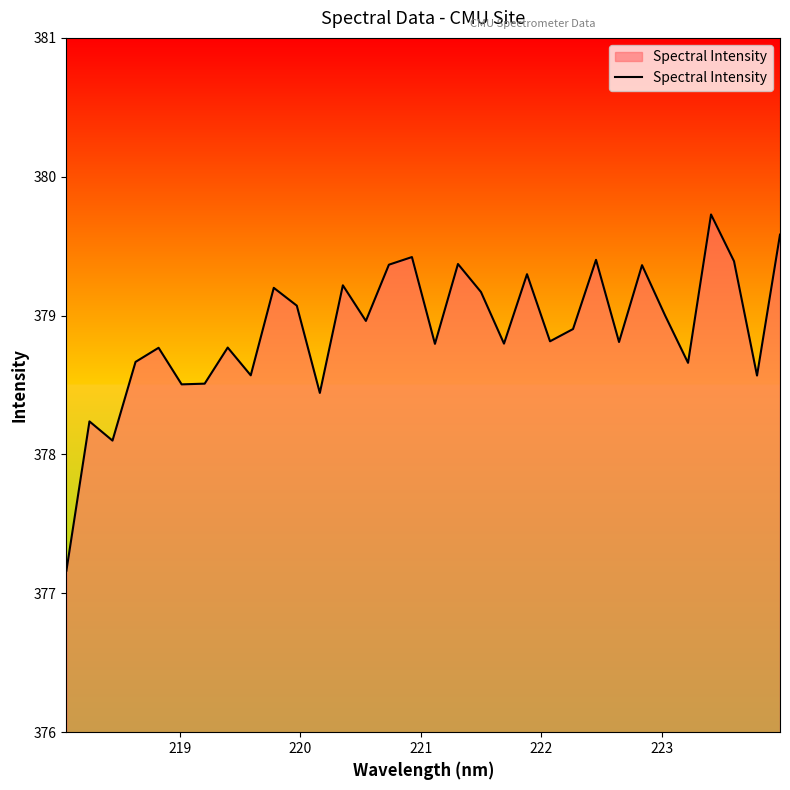

What is the smallest value displayed?

377.2